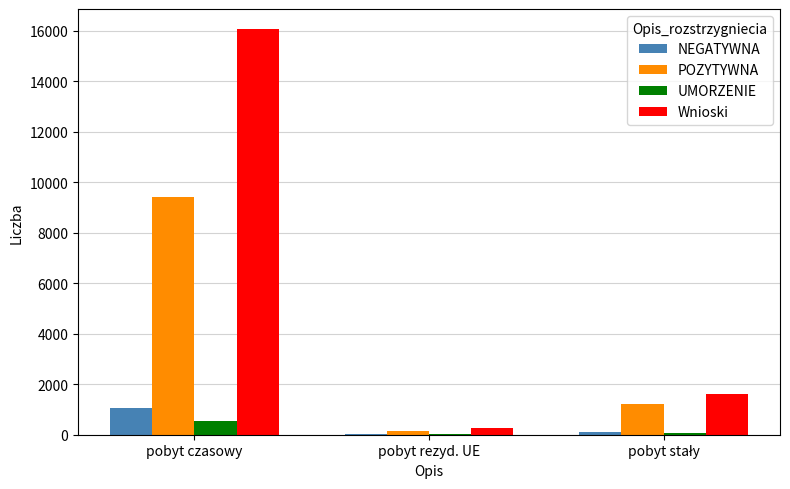

The value of NEGATYWNA at pobyt czasowy is 1046. True or false?

True